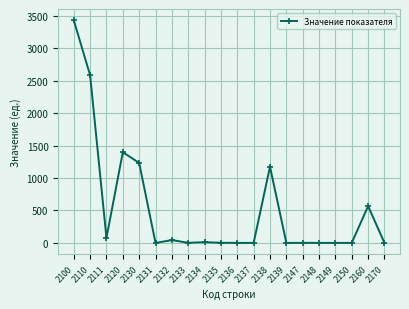

What is the value of the 19th point from the left?

568